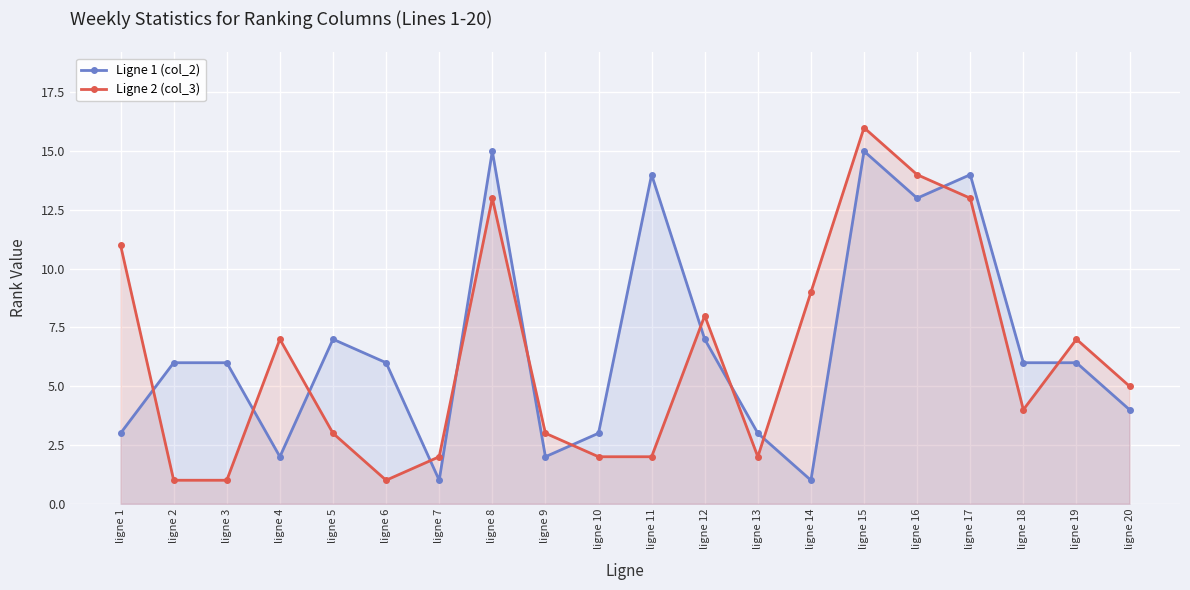

Where do Ligne 1 (col_2) and Ligne 2 (col_3) first cross each other?

ligne 1 and ligne 2